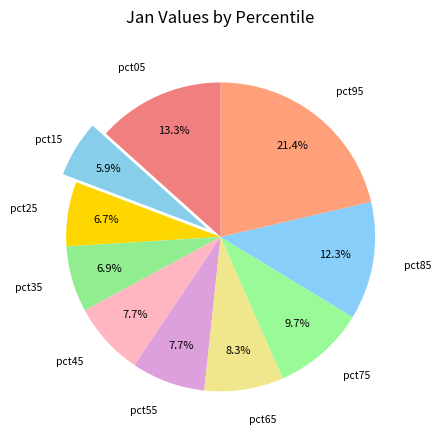

Count the number of slices in the pie.

10